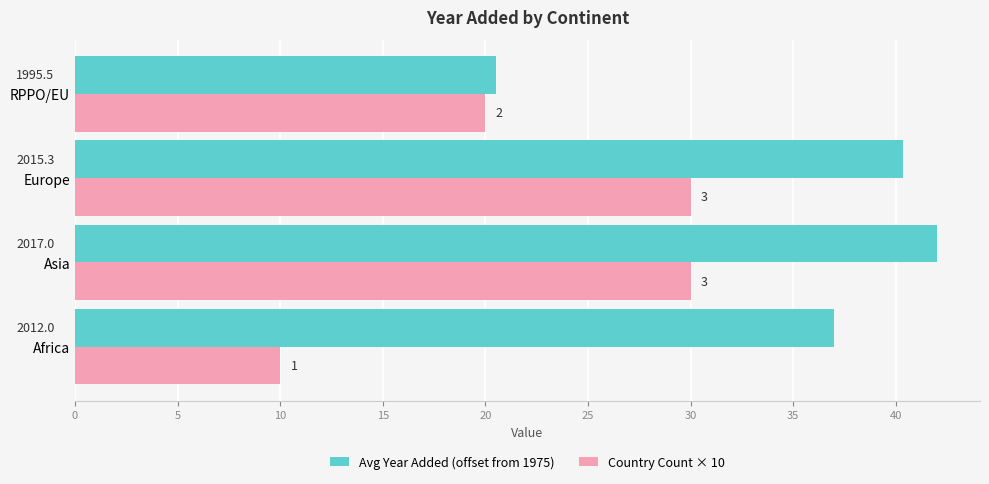

Which series has the largest total across all categories?

Avg Year Added (offset from 1975)